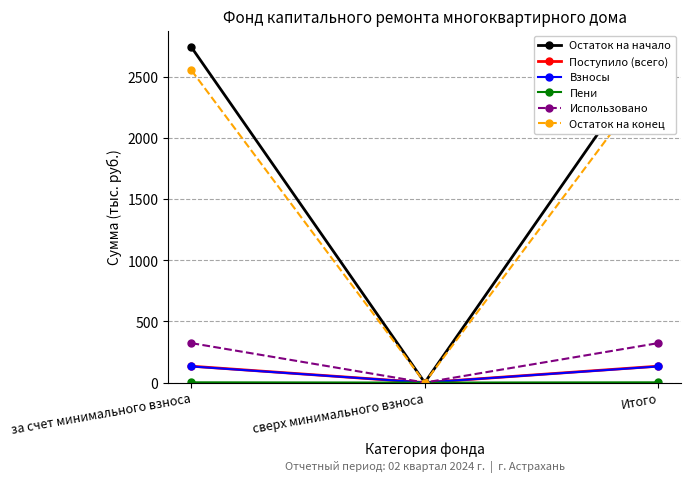

What is the maximum value for Остаток на начало?

2742.3